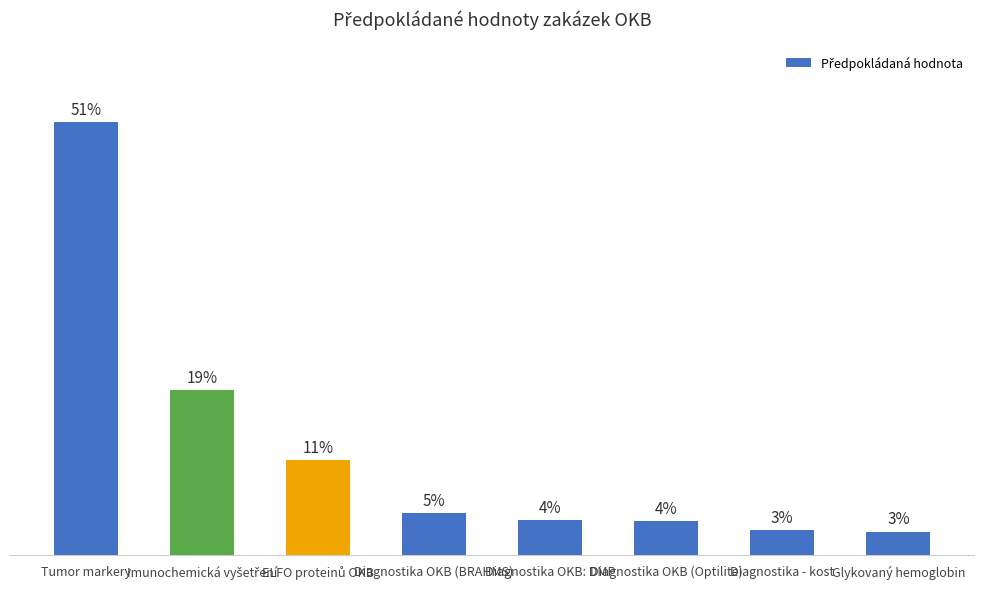

What is the label of the 4th bar from the right?

Diagnostika OKB: DMP